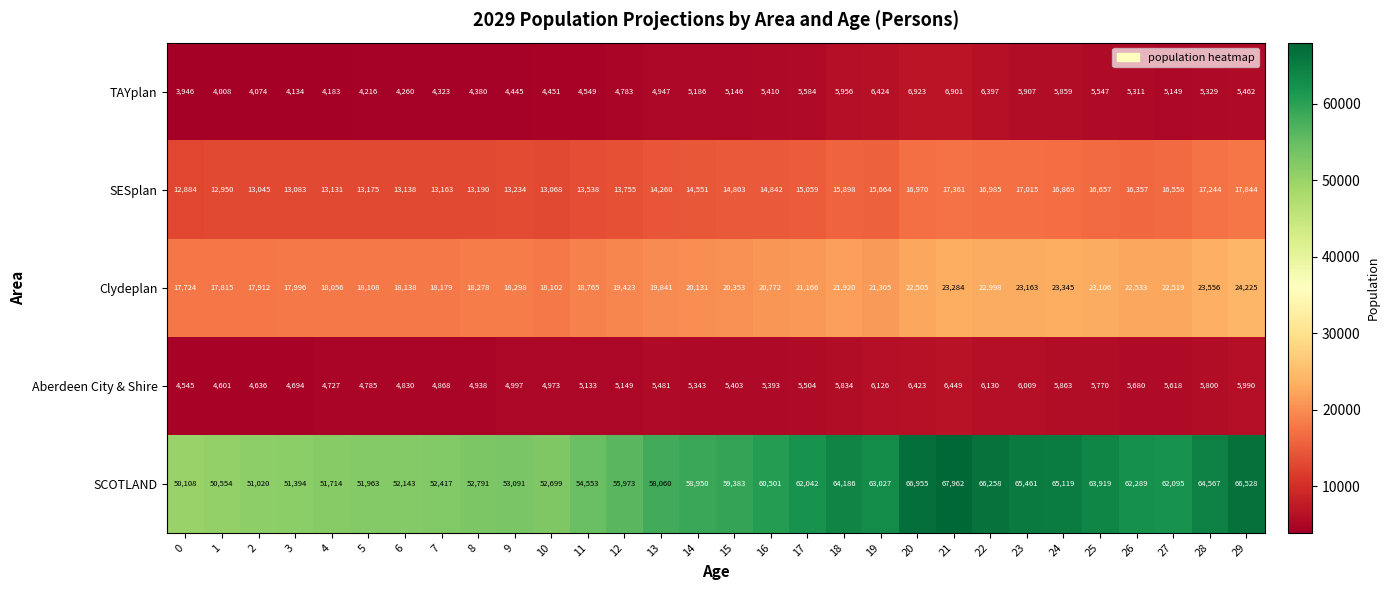

Rank the series at 2 from highest to lowest value.

SCOTLAND, Clydeplan, SESplan, Aberdeen City & Shire, TAYplan